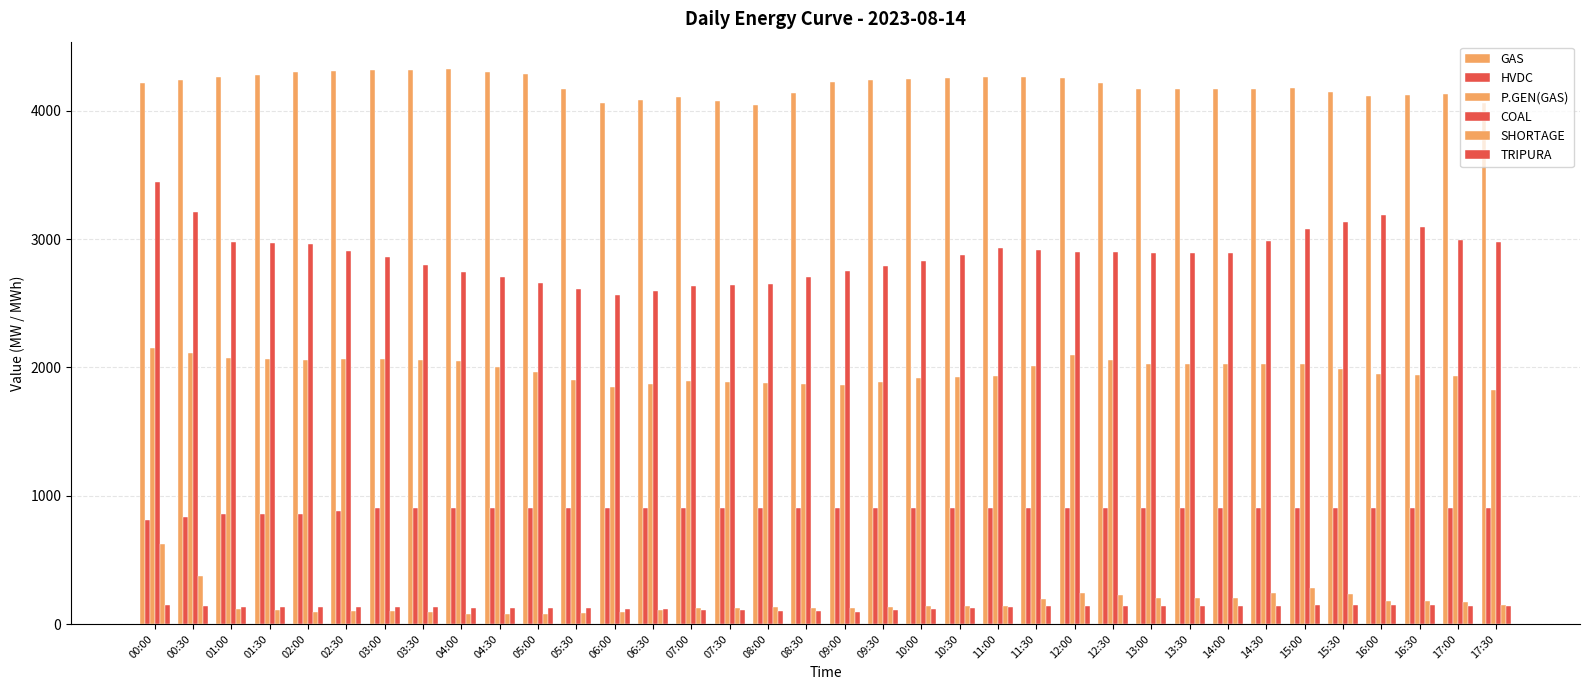

Does the chart contain any negative values?

No